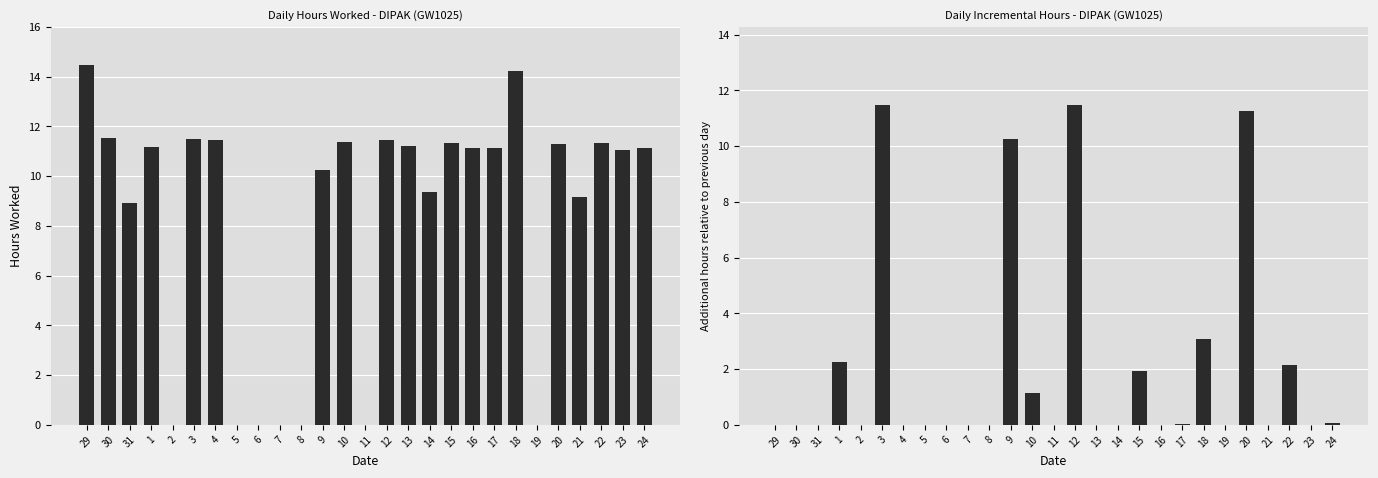

Which series changed the most between 29 and 7?

Hours Worked